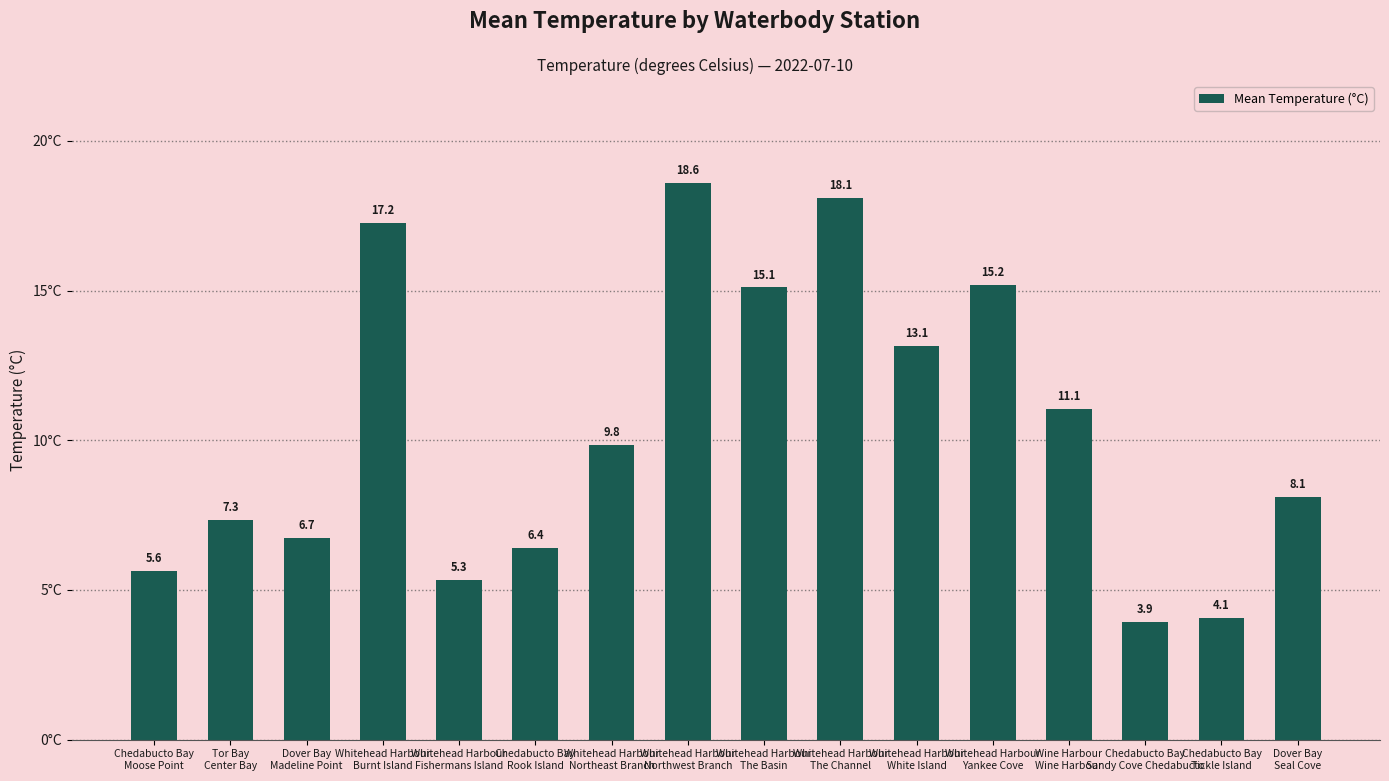

At which label does the data first exceed 9?

Whitehead Harbour
Burnt Island